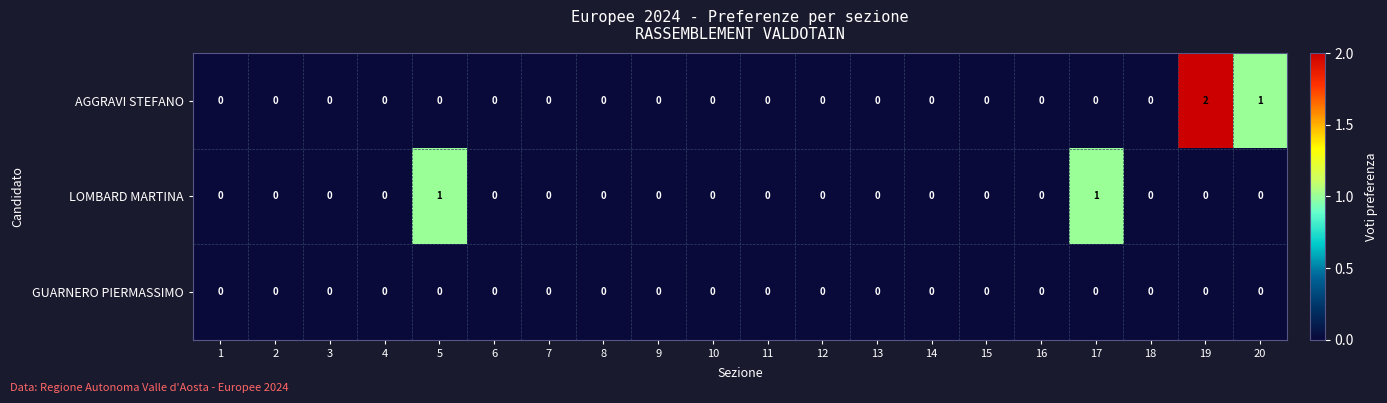

Which series changed the most between 5 and 12?

LOMBARD MARTINA